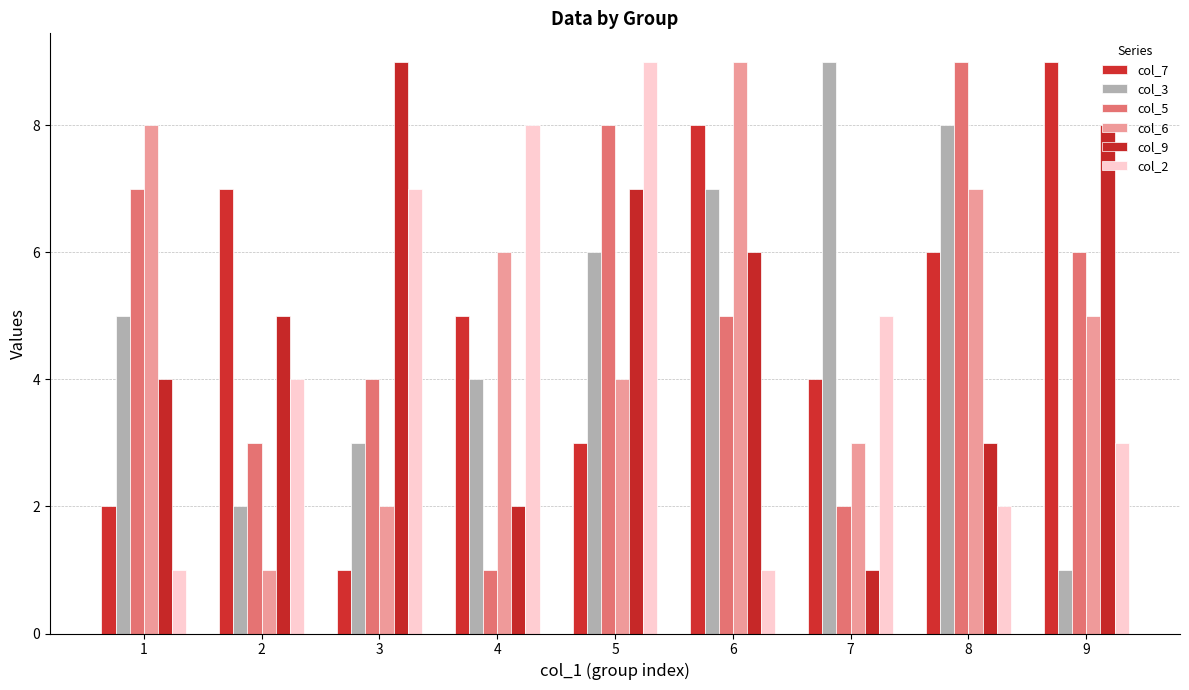

Where is col_9 nearest to the value 5?

2